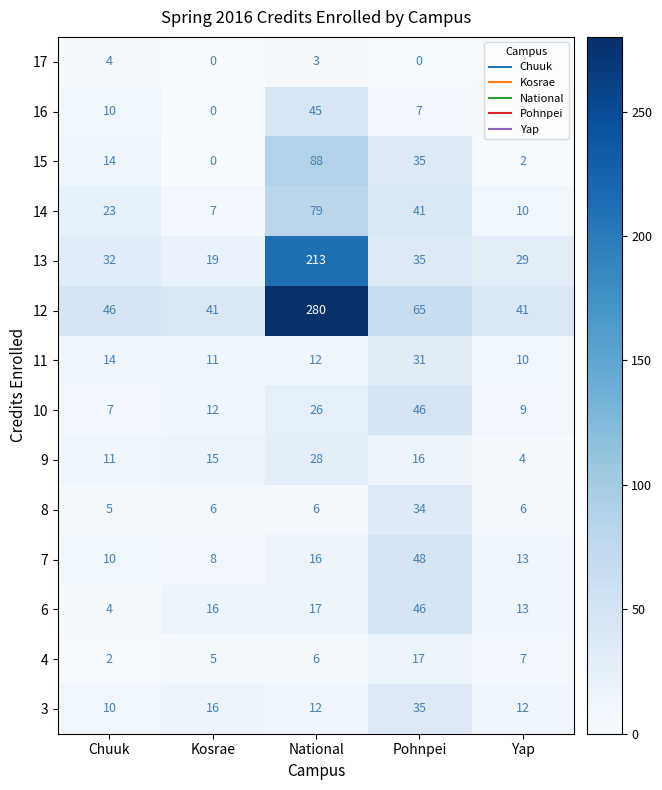

True or false: 15 has a value of 47 at Pohnpei.

False